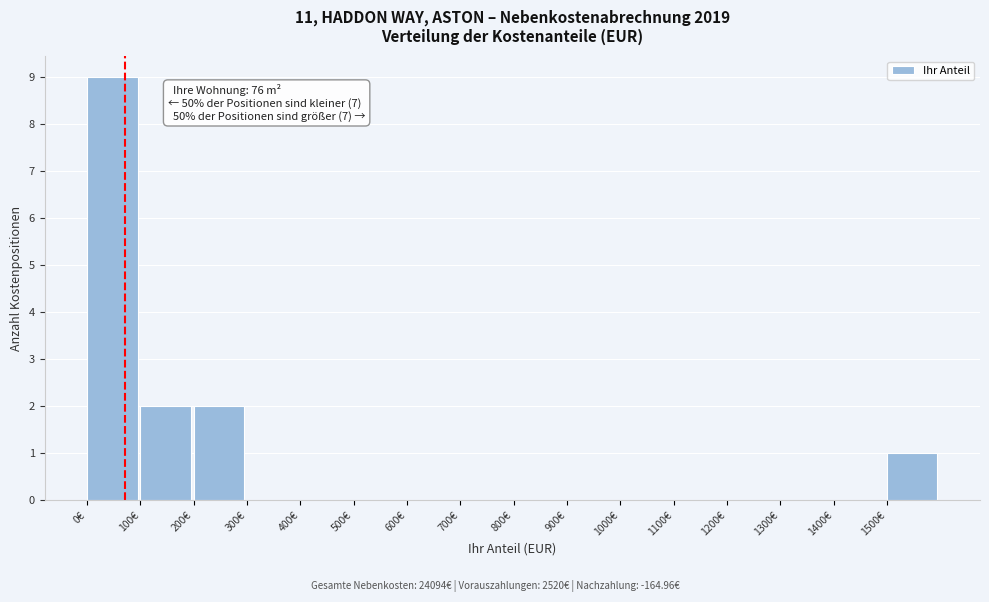

Which range on the x-axis has the tallest bar?

0 to 100